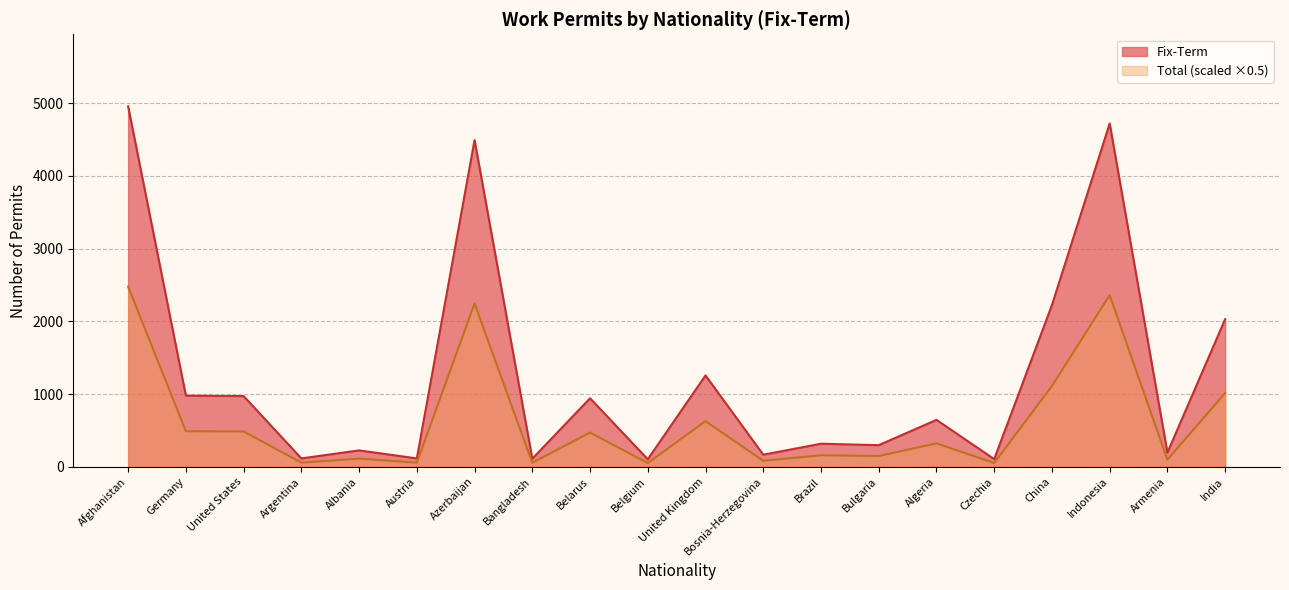

True or false: Fix-Term and Total intersect in this chart.

False